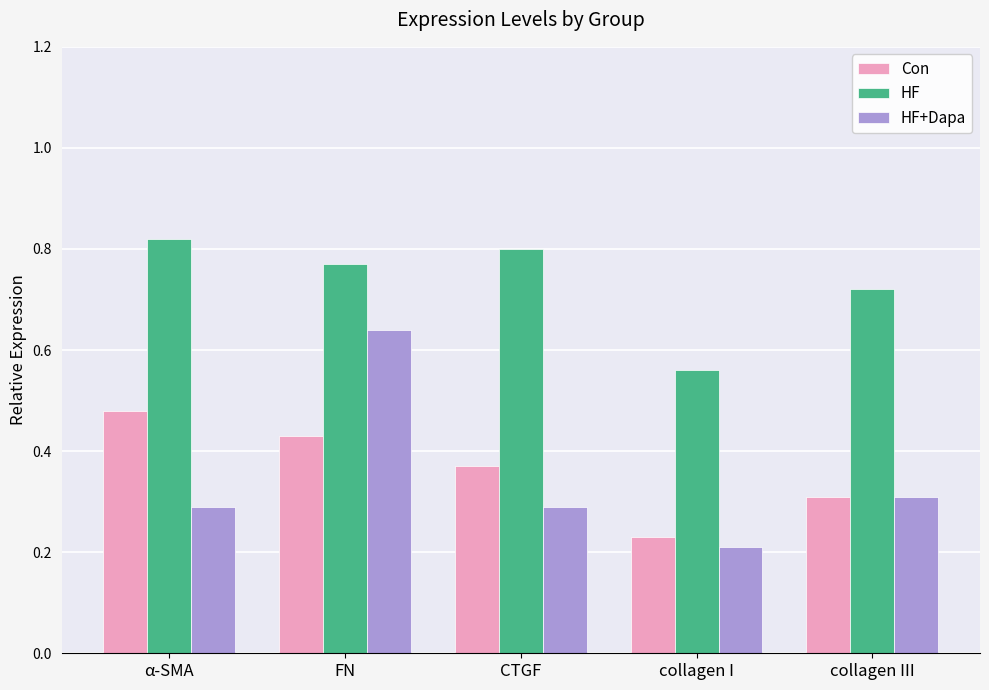

At which label is HF+Dapa closest to 0?

collagen I